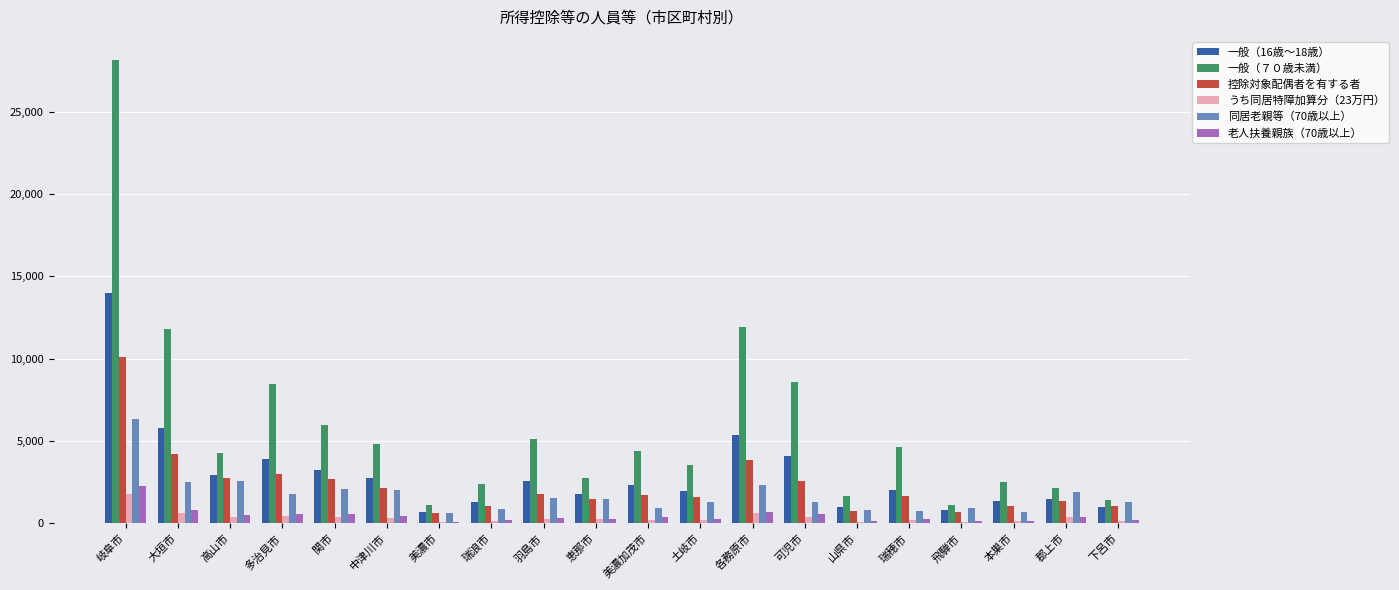

True or false: 一般（７０歳未満） has a value of 4405 at 美濃加茂市.

True